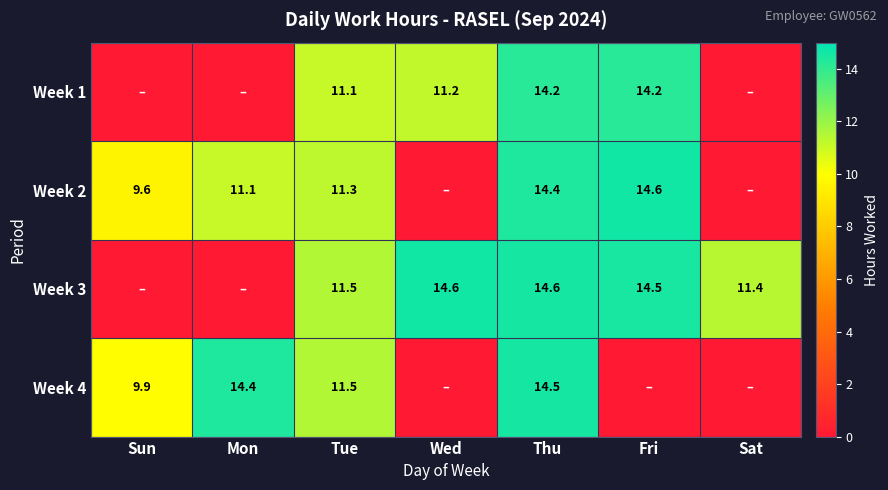

What is the difference between the Week 4 values at Thu and Tue?

3.0